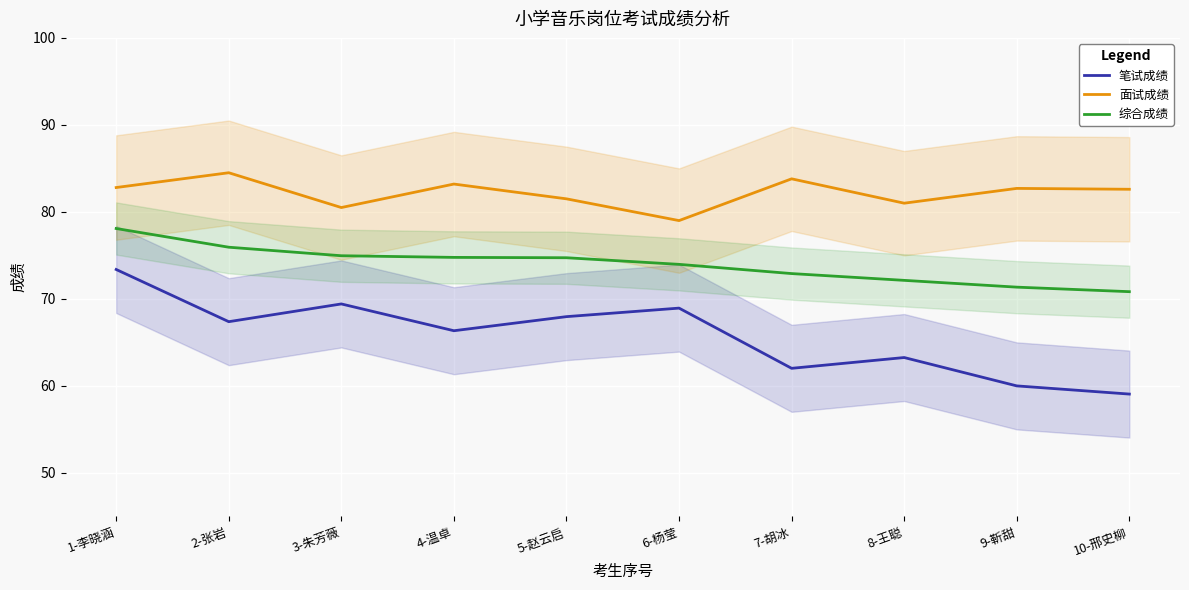

Where is the first local maximum for 面试成绩?

2-张岩